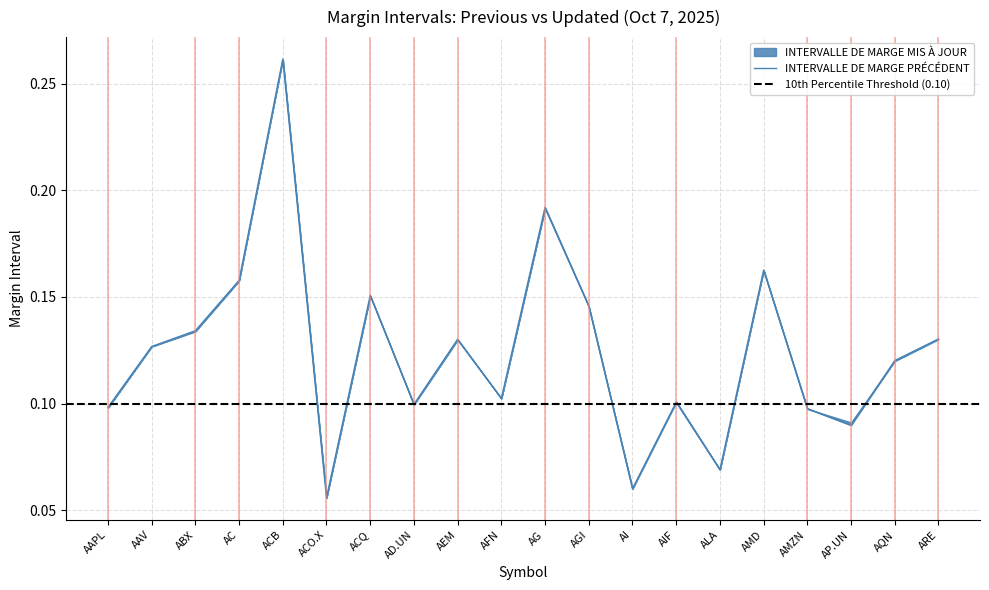

List the labels in order of value, largest first.

ACB, AG, AMD, AC, ACQ, AGI, ABX, ARE, AEM, AAV, AQN, AFN, AIF, AD.UN, AAPL, AMZN, AP.UN, ALA, AI, ACO.X